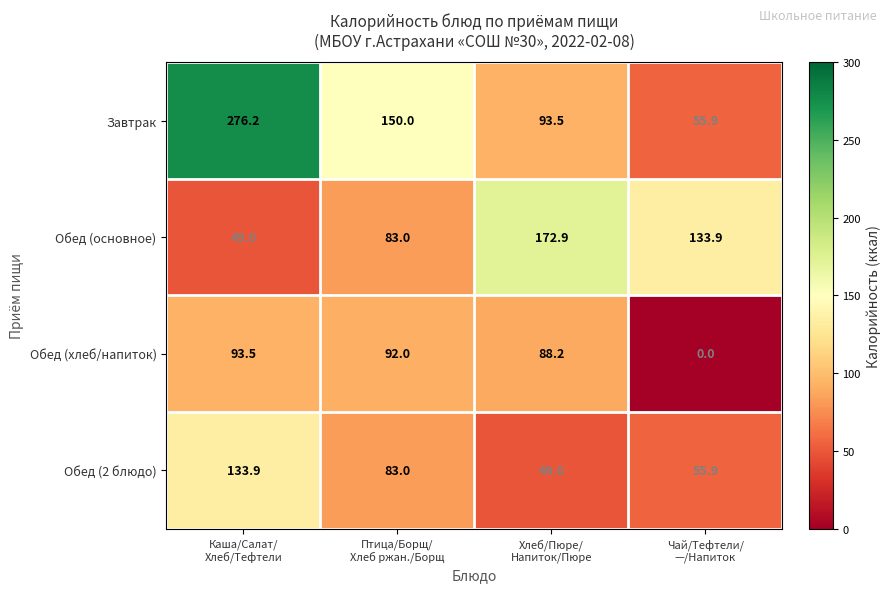

Reading right to left, transcribe all the data shown in this chart.

Завтрак: 55.9	93.5	150.0	276.2
Обед (основное): 133.9	172.9	83.0	49.0
Обед (хлеб/напиток): 0.0	88.2	92.0	93.5
Обед (2 блюдо): 55.9	49.0	83.0	133.9